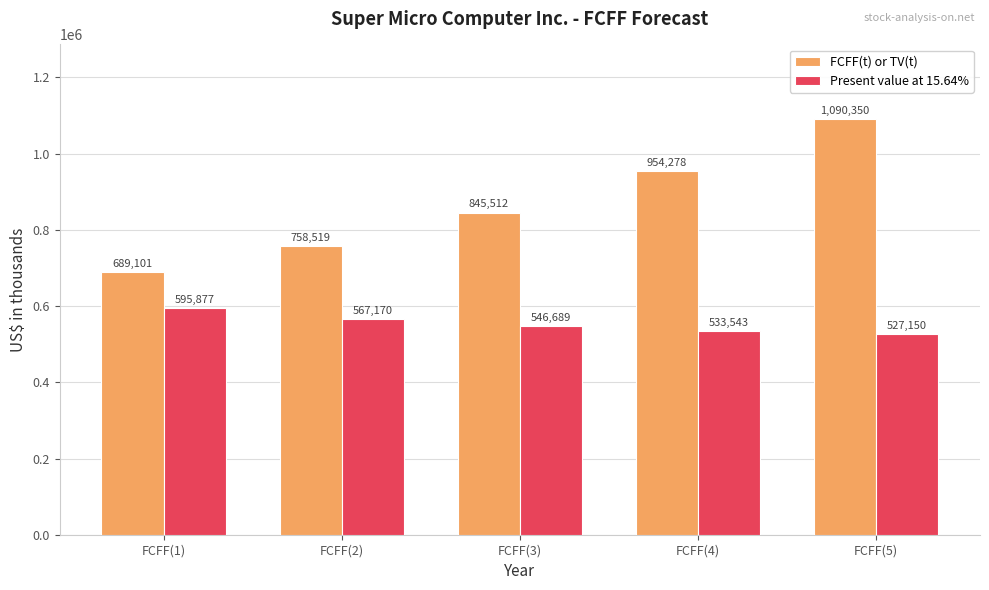

Rank the series at FCFF(4) from highest to lowest value.

FCFF(t) or TV(t), Present value at 15.64%